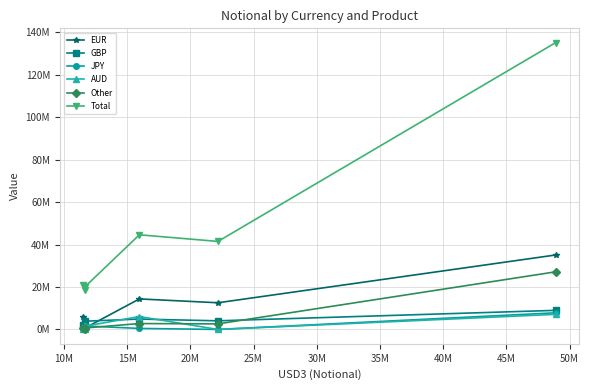

What are all the series names shown in the legend?

EUR, GBP, JPY, AUD, Other, Total